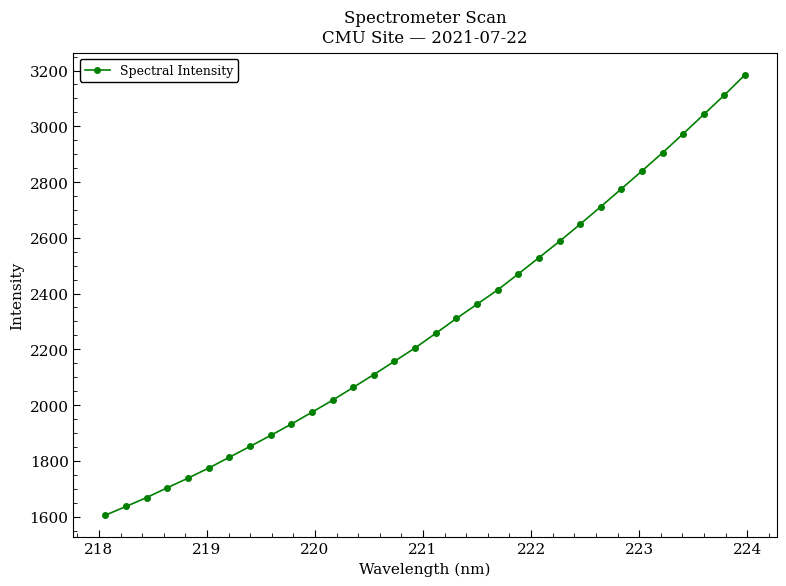

True or false: there are more than 2 points higher than both neighbors.

False